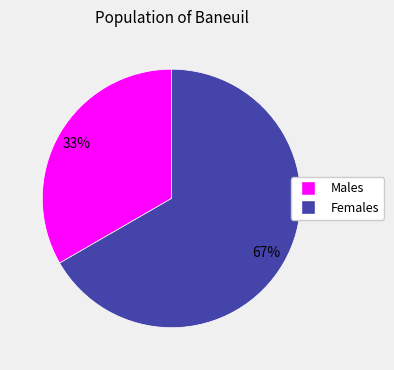

To the nearest percent, what is the average slice percentage?

50%